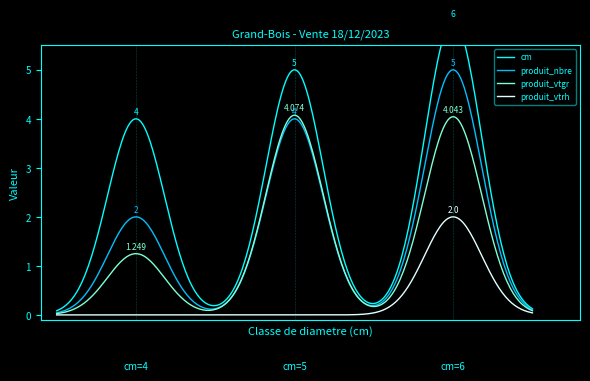

Count the number of categories in the chart.

3